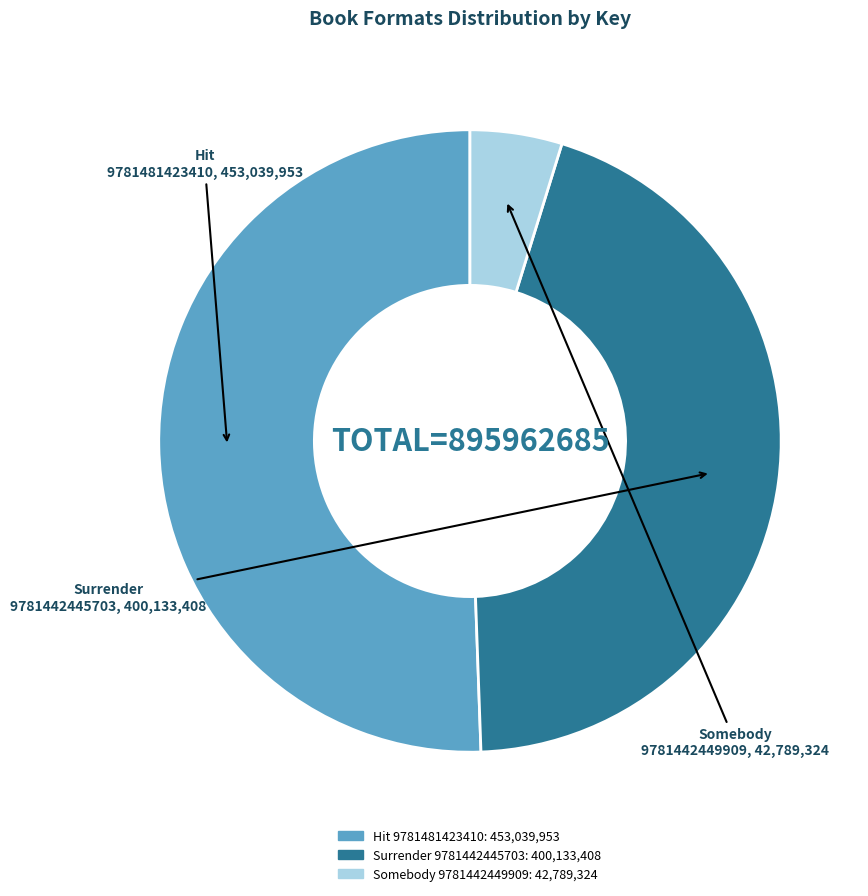

How many segments does this pie chart have?

3